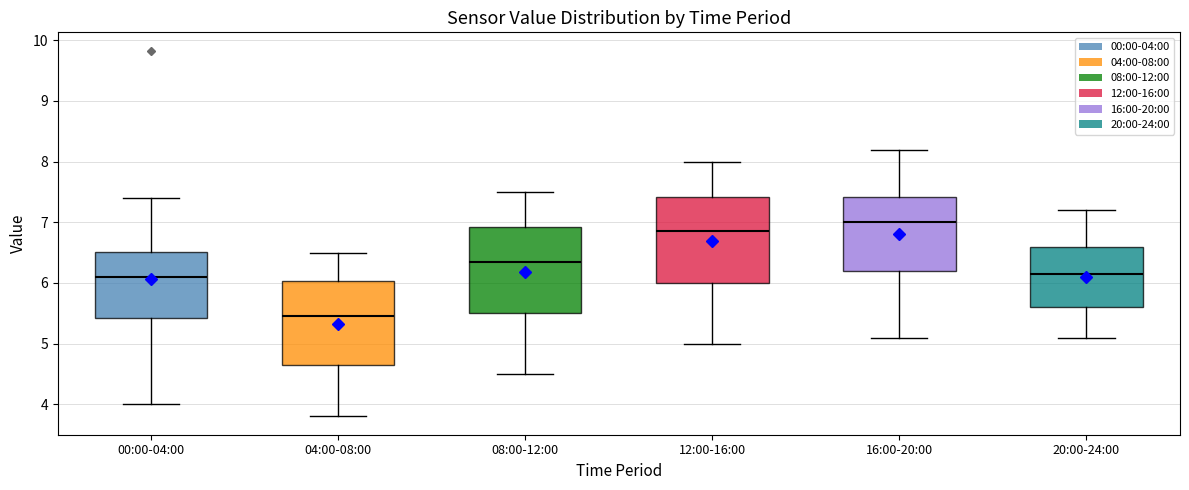

Where does the lower whisker of the box for 00:00-04:00 end on the y-axis? The values are not printed on the chart, so give them approximately, as read against the axis.

4.0